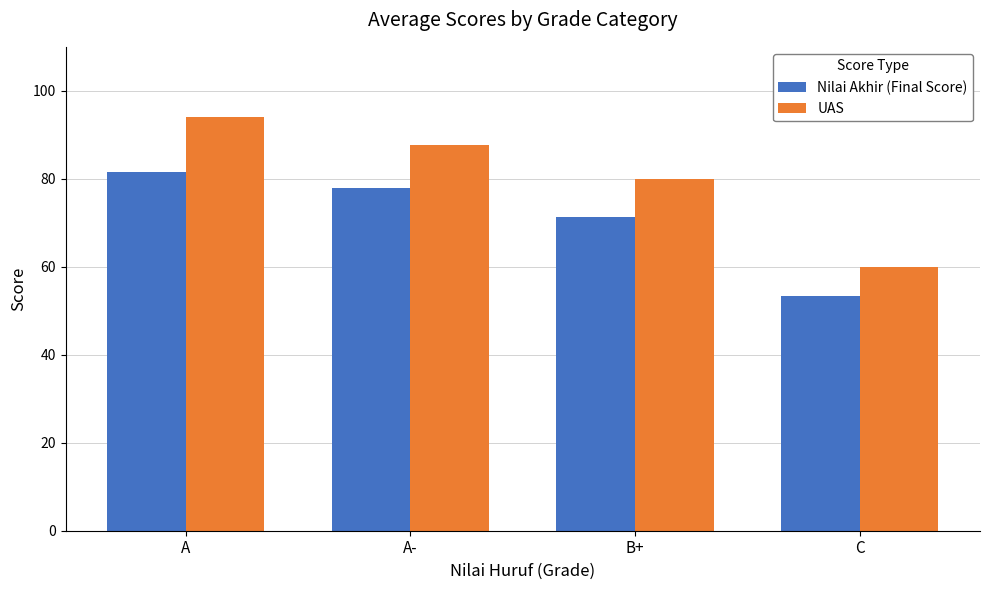

Is it true that Nilai Akhir (Final Score) equals 105.2 at A-?

False